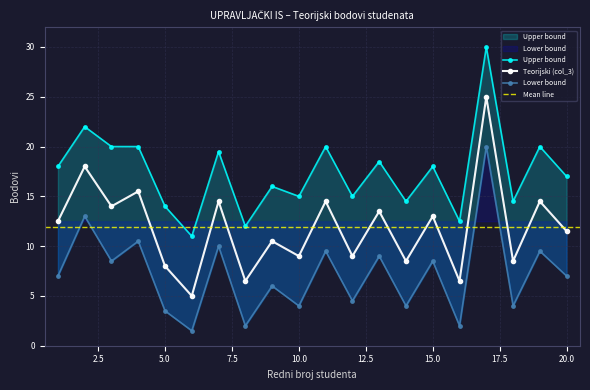

What is the sum of all Teorijski (col_3) values?

238.0